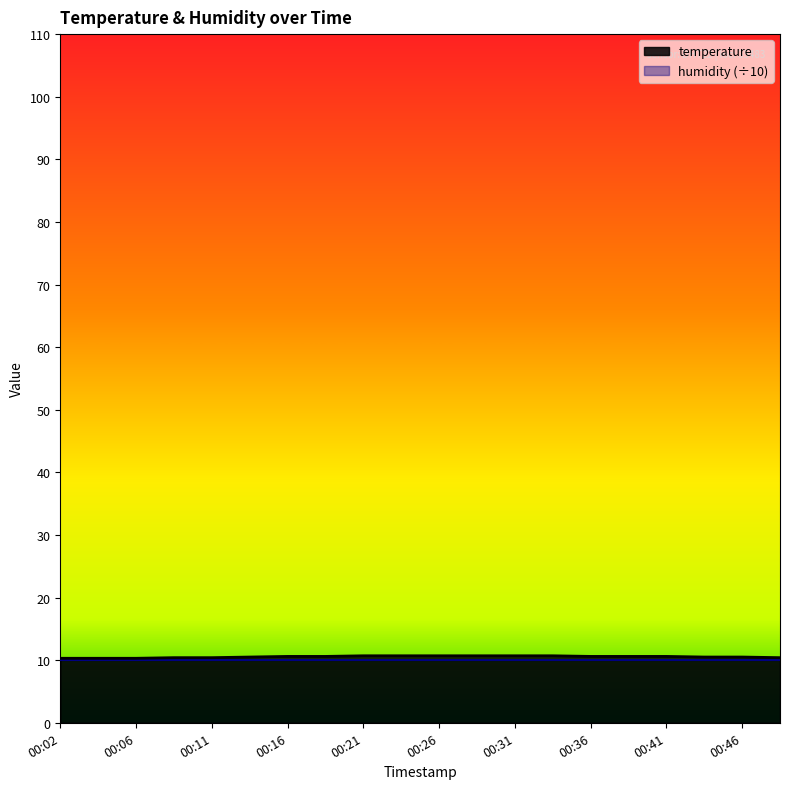

True or false: the data shows 7.1 at 00:09.

False